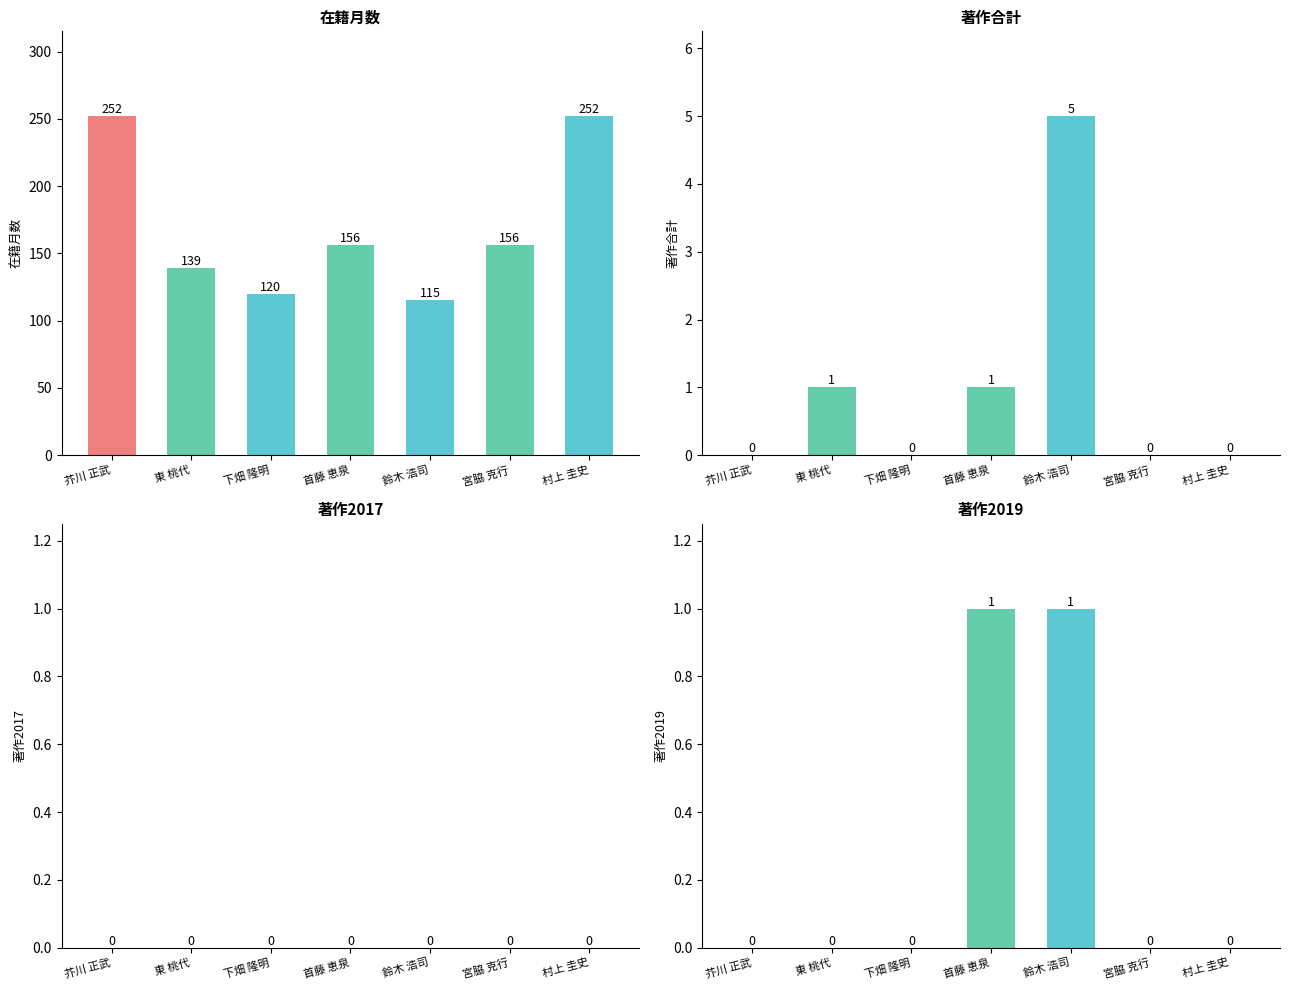

Are the bars grouped side by side (vs. stacked)?

Yes